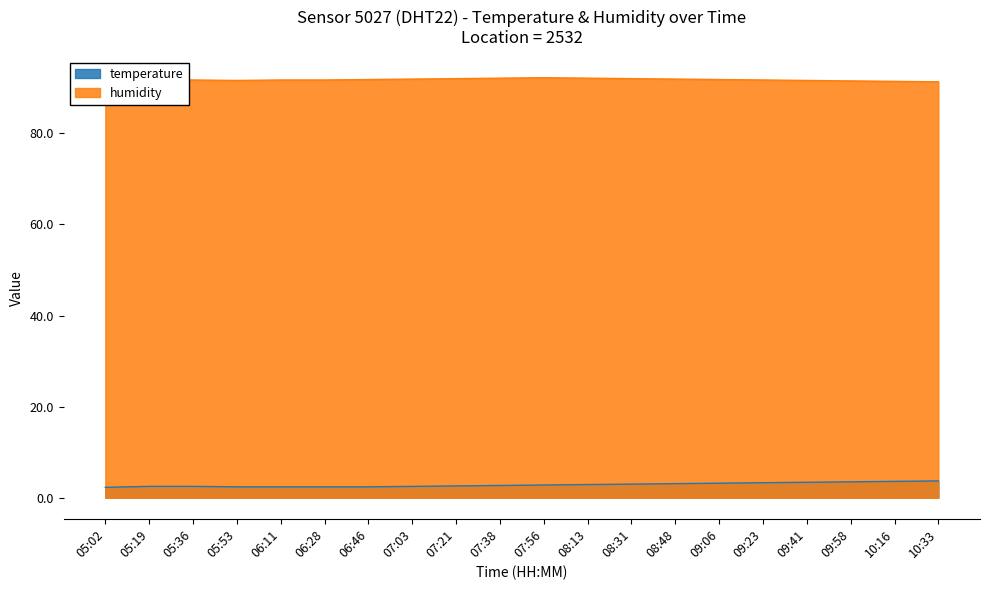

The value of humidity at 05:53 is 91.6. True or false?

True